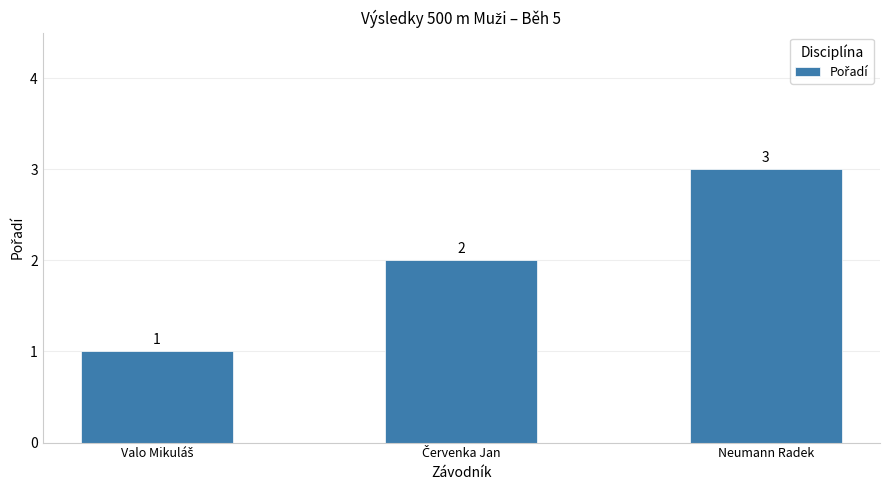

What is the greatest value displayed?

3